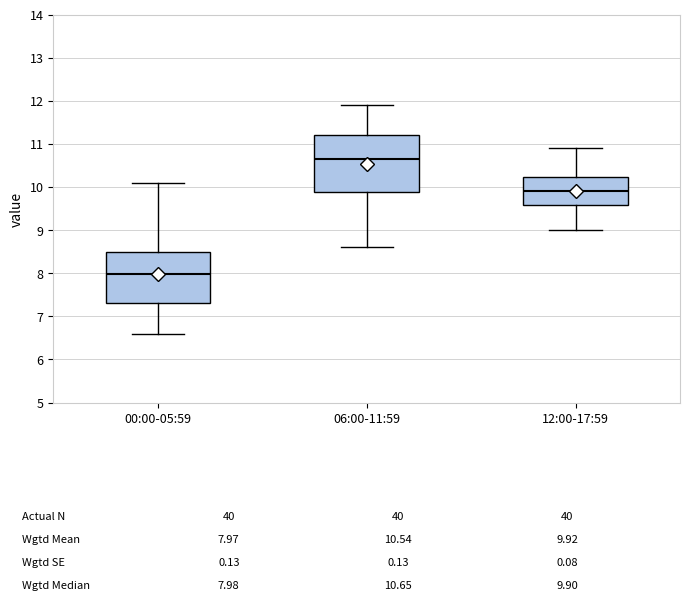

Which box has the lowest median line?

00:00-05:59